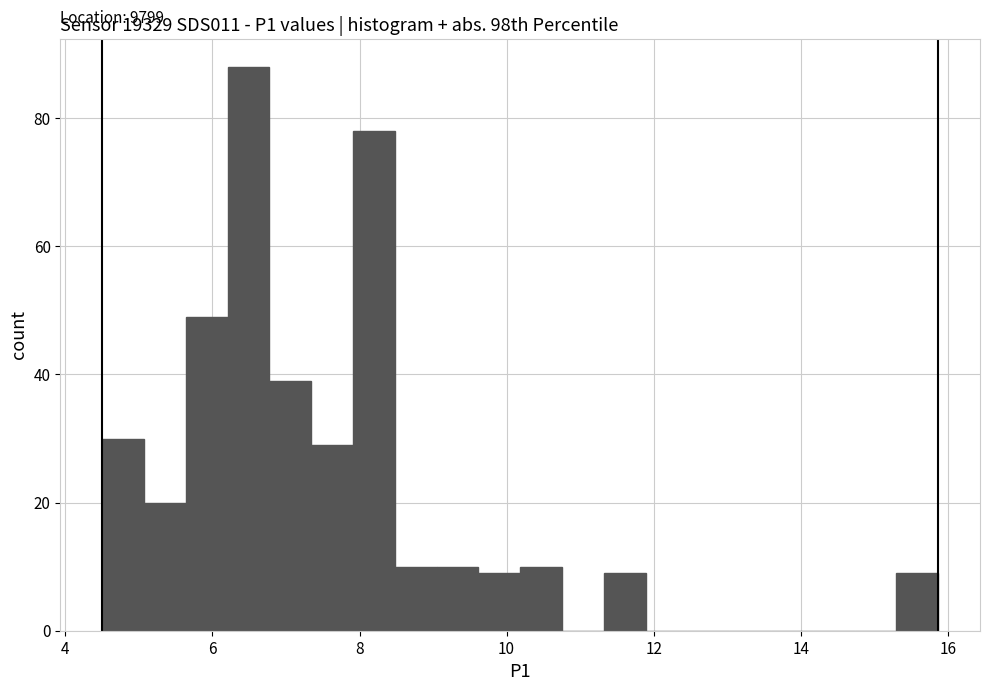

Read against the x-axis, roughly where is the centre of the tallest bar?

6.4